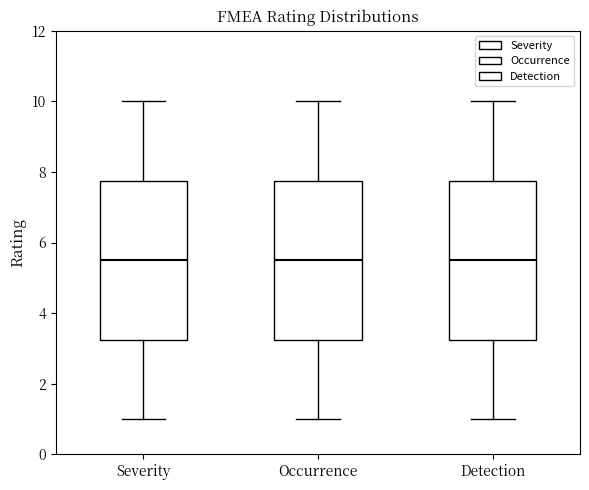

Where is the lower edge of the box for Detection on the y-axis? The values are not printed on the chart, so give them approximately, as read against the axis.

3.2